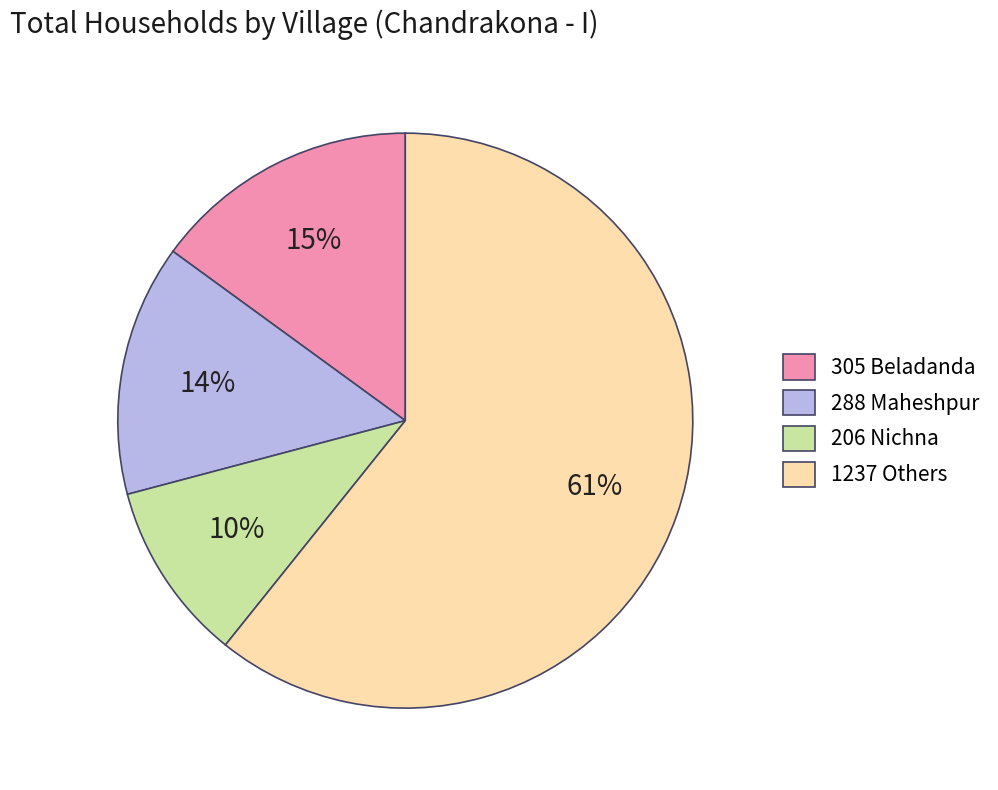

True or false: 1237 Others accounts for 51% of the total.

False